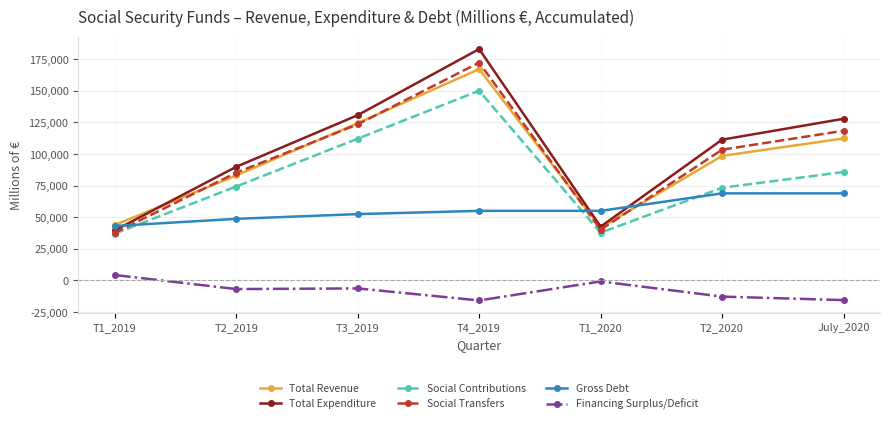

What position from the left is July_2020?

7